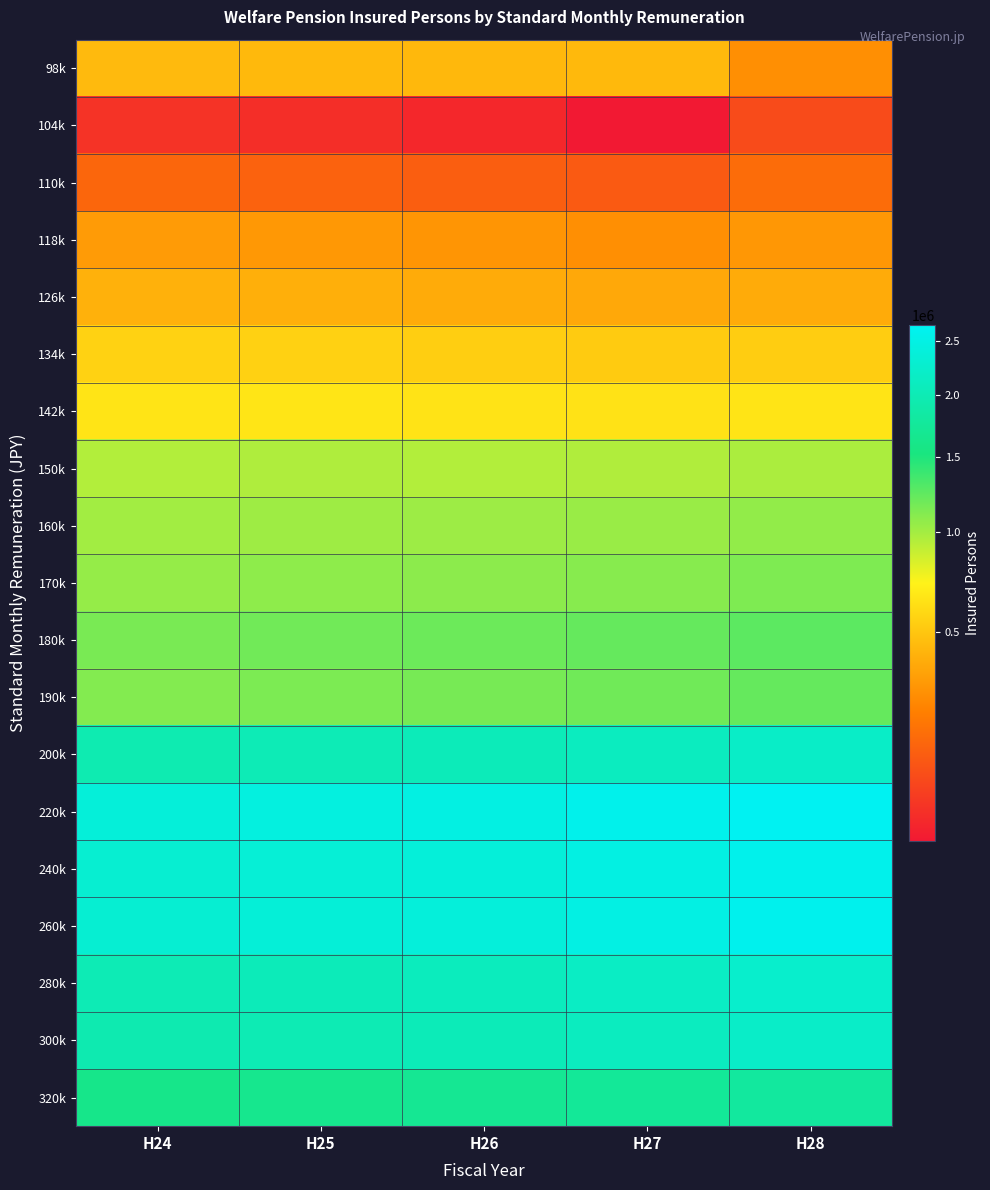

Reading right to left, transcribe all the data shown in this chart.

98k: H28=287086	H27=440447	H26=438843	H25=442481	H24=447245
104k: H28=115642	H27=77688	H26=81072	H25=84830	H24=88217
110k: H28=184422	H27=144503	H26=152559	H25=162182	H24=170683
118k: H28=315747	H27=289862	H26=305940	H25=317978	H24=328427
126k: H28=386085	H27=372687	H26=387901	H25=401848	H24=410127
134k: H28=534098	H27=522205	H26=536900	H25=549328	H24=555882
142k: H28=644850	H27=634427	H26=638864	H25=650707	H24=647882
150k: H28=976392	H27=961117	H26=954719	H25=962373	H24=953512
160k: H28=1062156	H27=1033898	H26=1022617	H25=1019674	H24=1004153
170k: H28=1131169	H27=1100785	H26=1080679	H25=1072629	H24=1049335
180k: H28=1255545	H27=1221571	H26=1194102	H25=1177946	H24=1151822
190k: H28=1224551	H27=1186028	H26=1153936	H25=1139063	H24=1111975
200k: H28=2188396	H27=2118896	H26=2052050	H25=2020458	H24=1975799
220k: H28=2651929	H27=2563106	H26=2477471	H25=2438453	H24=2380124
240k: H28=2576559	H27=2480381	H26=2386149	H25=2346929	H24=2300164
260k: H28=2594350	H27=2491244	H26=2396492	H25=2352858	H24=2304053
280k: H28=2243599	H27=2158770	H26=2089849	H25=2051017	H24=2012404
300k: H28=2197987	H27=2113448	H26=2044774	H25=1998713	H24=1962477
320k: H28=1800125	H27=1741953	H26=1695907	H25=1651832	H24=1622856